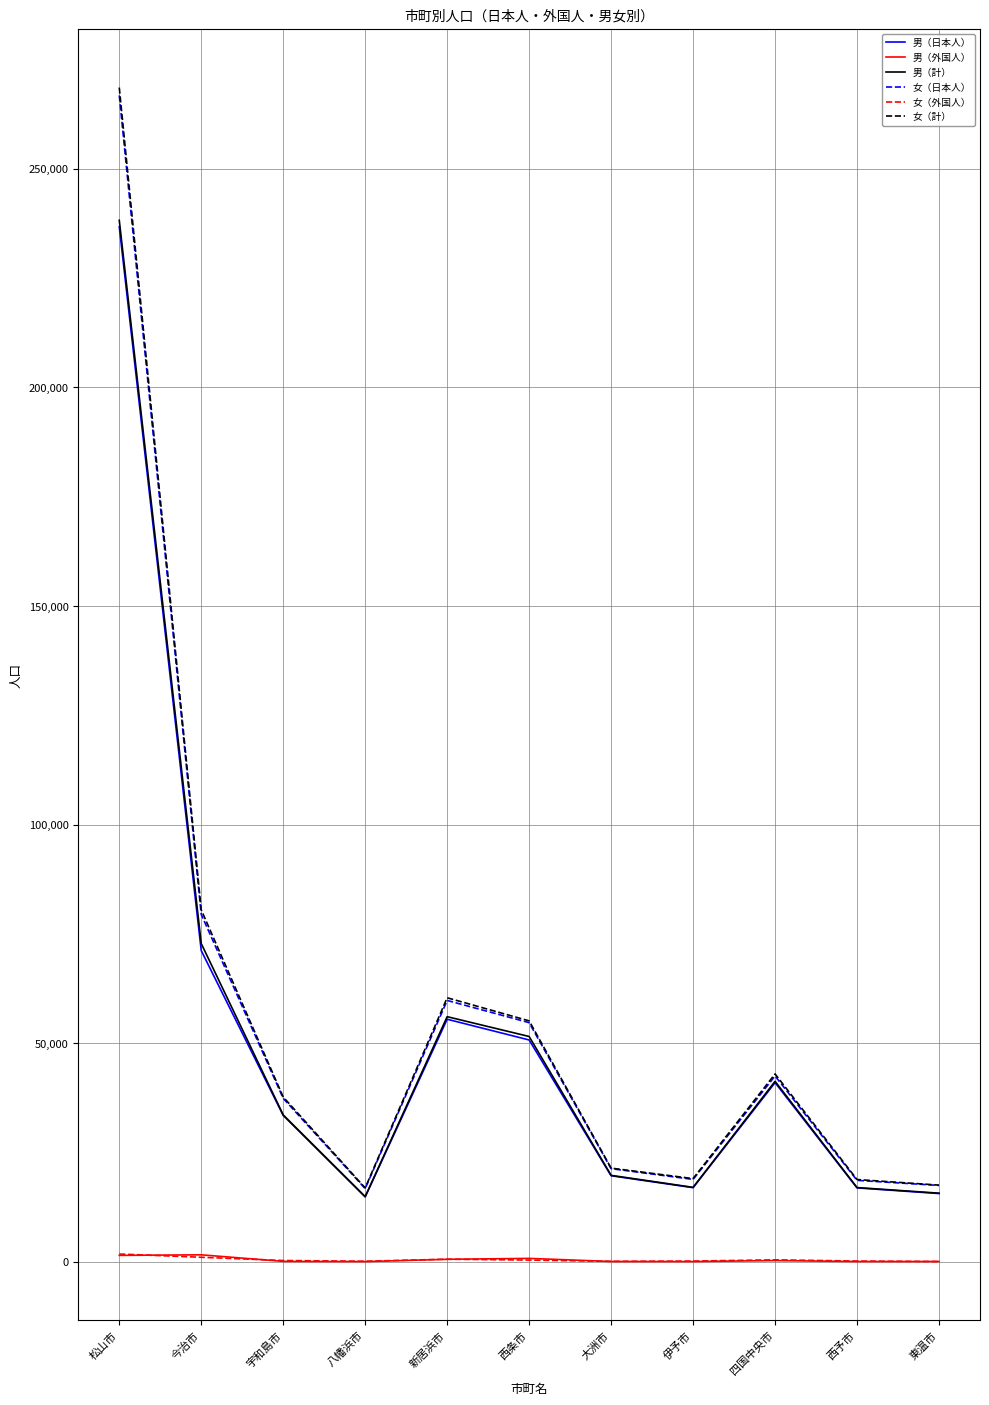

True or false: 女（外国人） and 男（日本人） cross at least once.

False